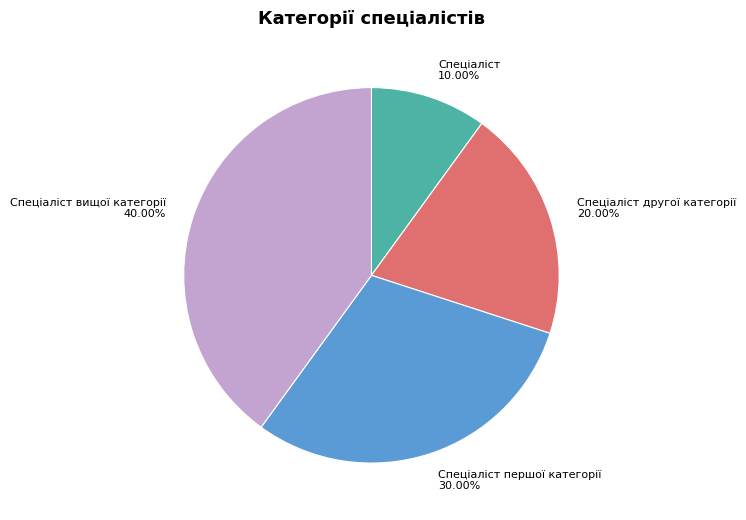

Which category has the smallest portion of the pie?

Спеціаліст 10.00%